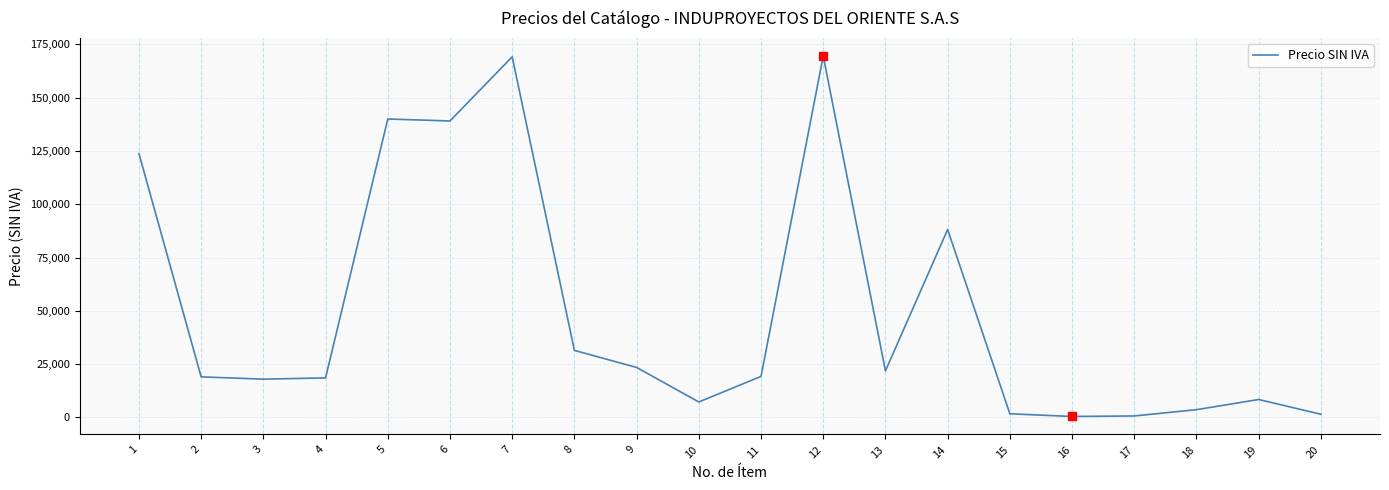

The chart shows a value of 123770.6 at 1. True or false?

True